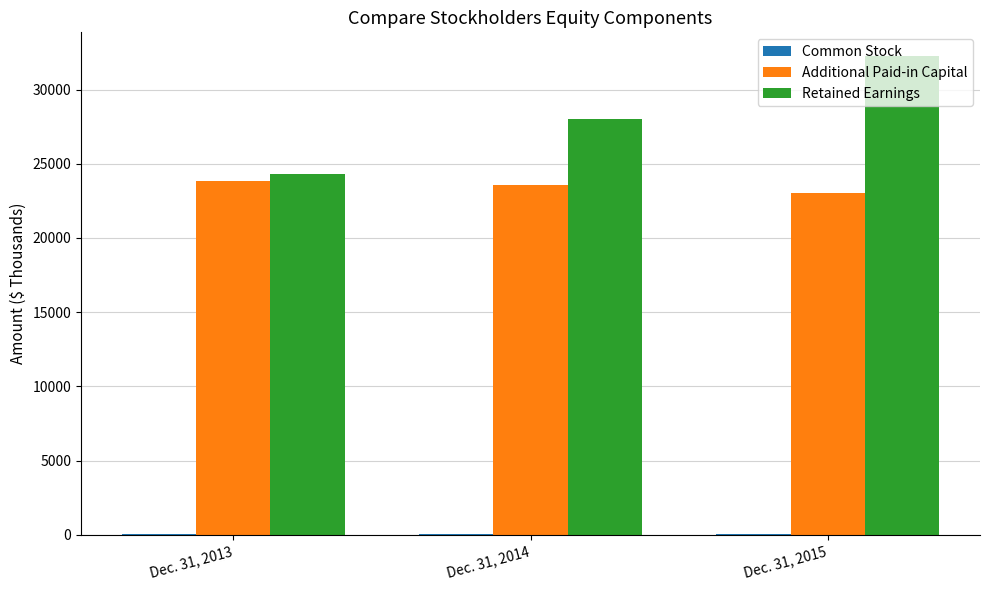

Is the value of Retained Earnings at Dec. 31, 2013 greater than the value of Additional Paid-in Capital at Dec. 31, 2014?

Yes